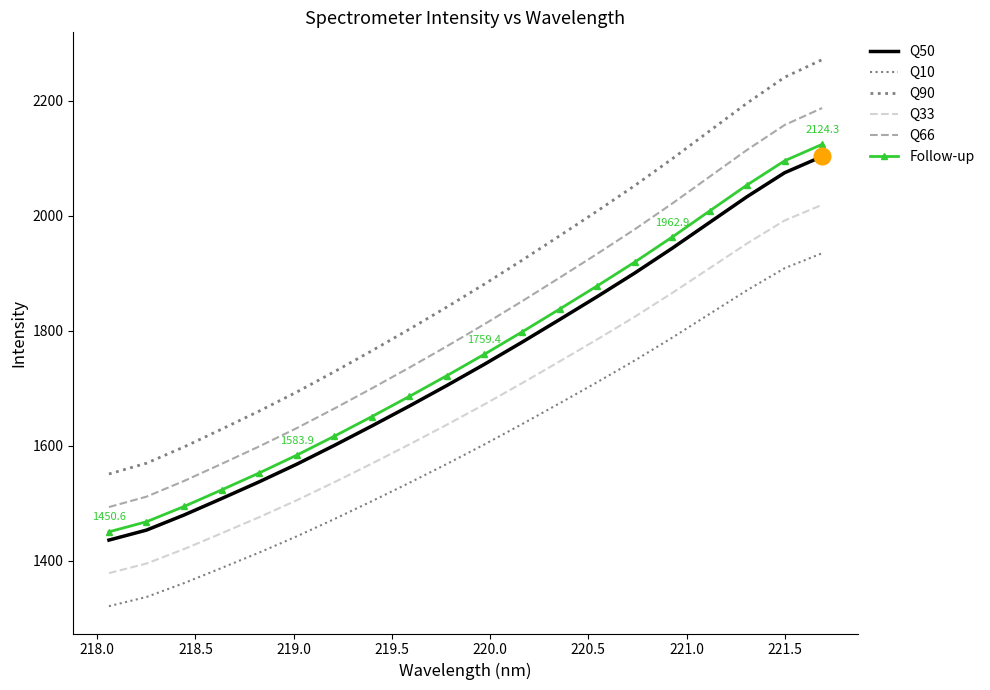

Which series has the largest range (max minus min)?

Q90